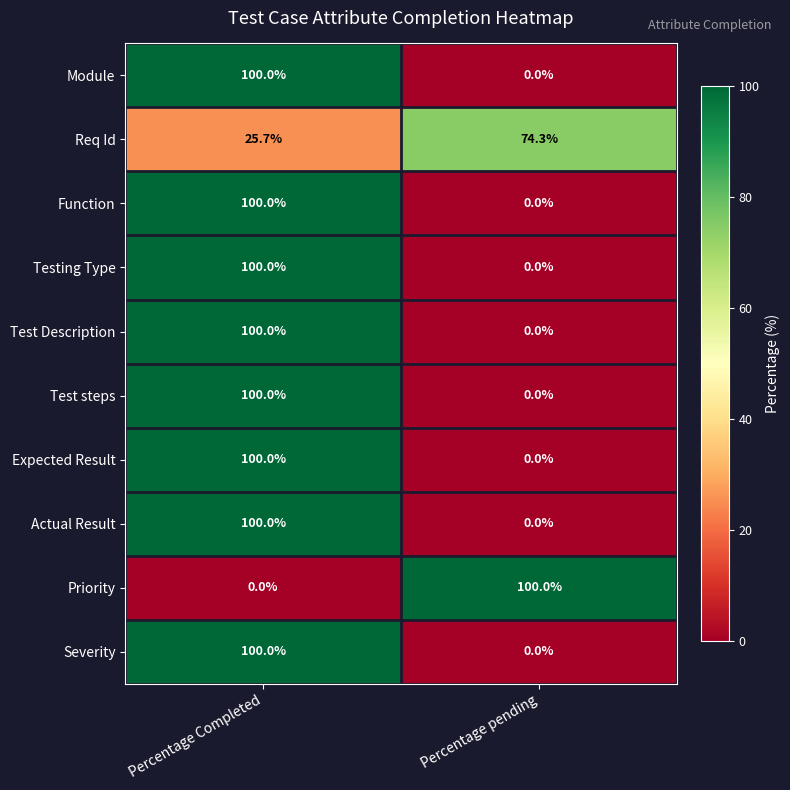

Reading right to left, list all the values displayed in this chart.

Module: Percentage pending=0.0	Percentage Completed=100.0
Req Id: Percentage pending=74.3	Percentage Completed=25.7
Function: Percentage pending=0.0	Percentage Completed=100.0
Testing Type: Percentage pending=0.0	Percentage Completed=100.0
Test Description: Percentage pending=0.0	Percentage Completed=100.0
Test steps: Percentage pending=0.0	Percentage Completed=100.0
Expected Result: Percentage pending=0.0	Percentage Completed=100.0
Actual Result: Percentage pending=0.0	Percentage Completed=100.0
Priority: Percentage pending=100.0	Percentage Completed=0.0
Severity: Percentage pending=0.0	Percentage Completed=100.0